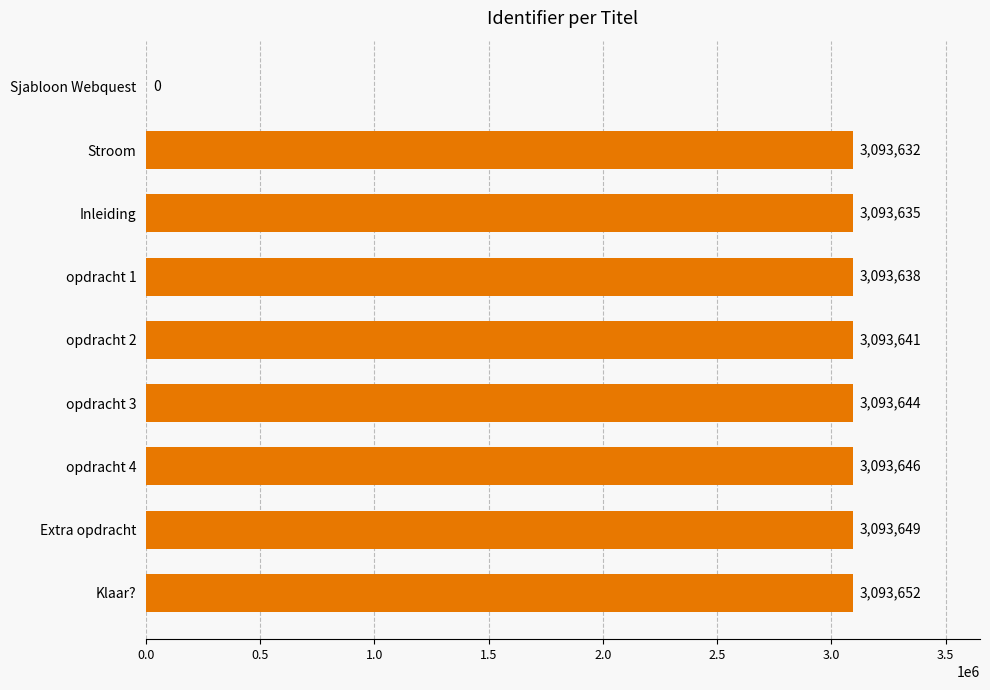

Count the number of categories in the chart.

9